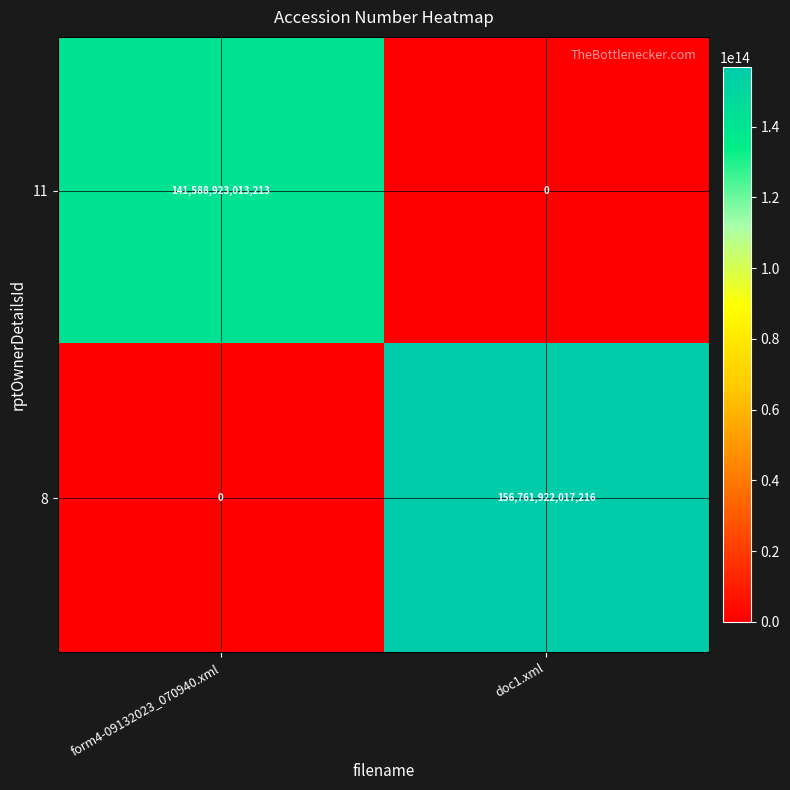

The value of 11 at doc1.xml is 0. True or false?

True